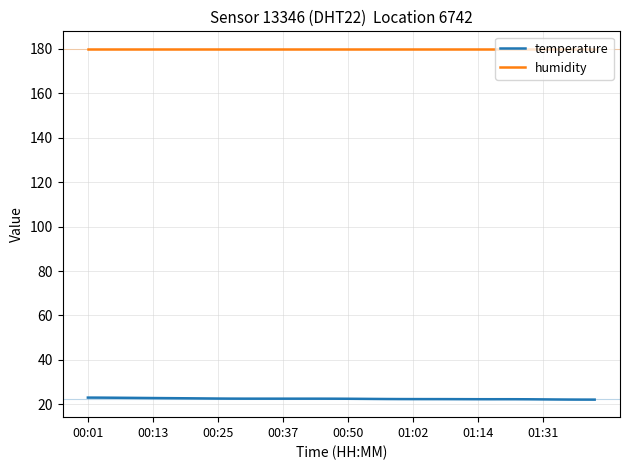

Which series has the largest total across all categories?

humidity